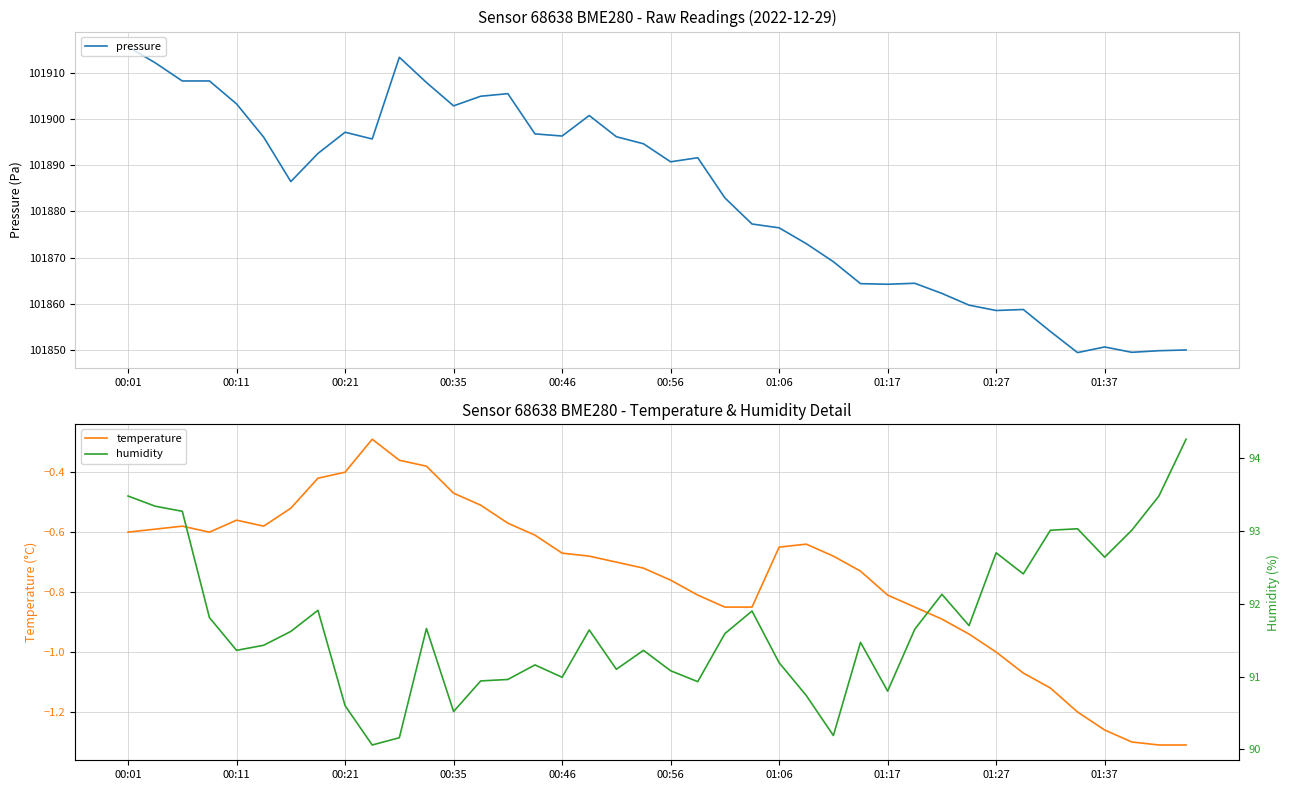

What is the difference between the second highest and minimum values in the humidity series?

3.4